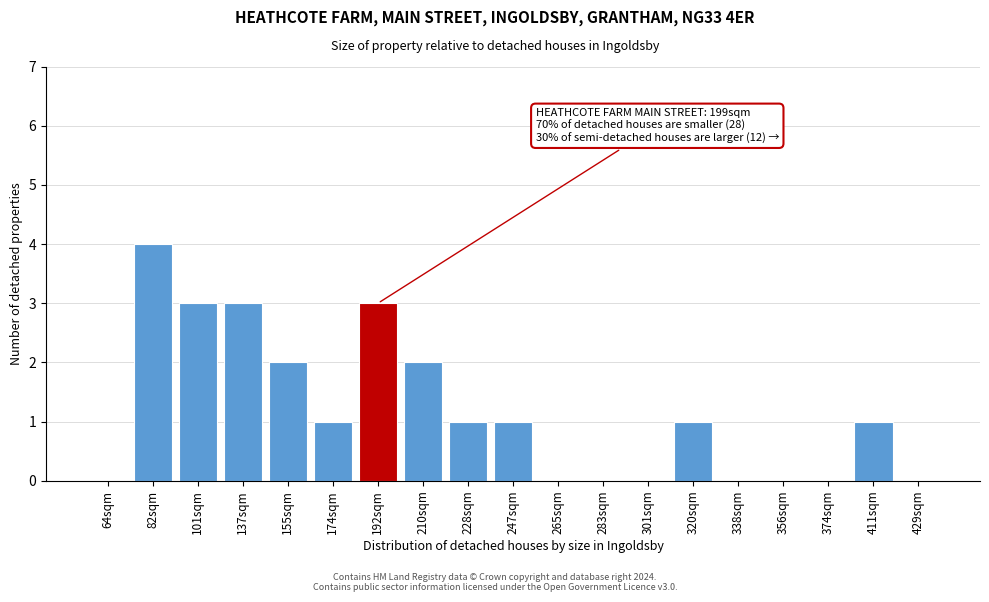

Reading right to left, what are all the values shown in this chart?

429sqm=0	411sqm=1	374sqm=0	356sqm=0	338sqm=0	320sqm=1	301sqm=0	283sqm=0	265sqm=0	247sqm=1	228sqm=1	210sqm=2	192sqm=3	174sqm=1	155sqm=2	137sqm=3	101sqm=3	82sqm=4	64sqm=0